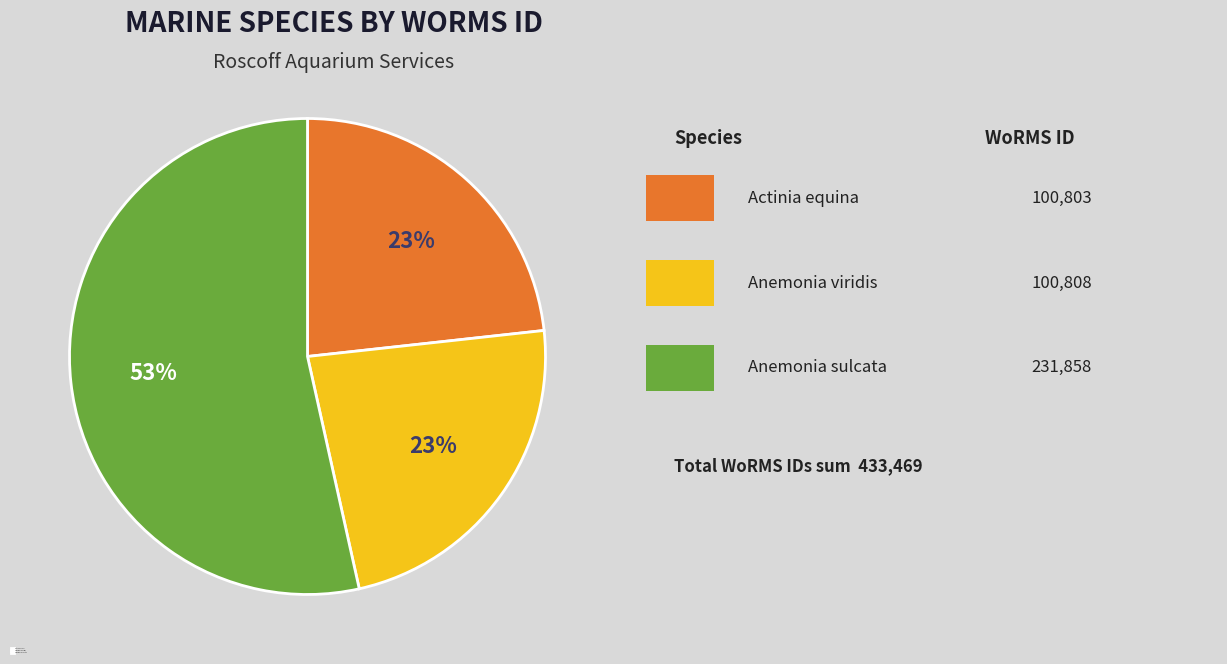

The Actinia equina slice represents 36% of the pie. True or false?

False